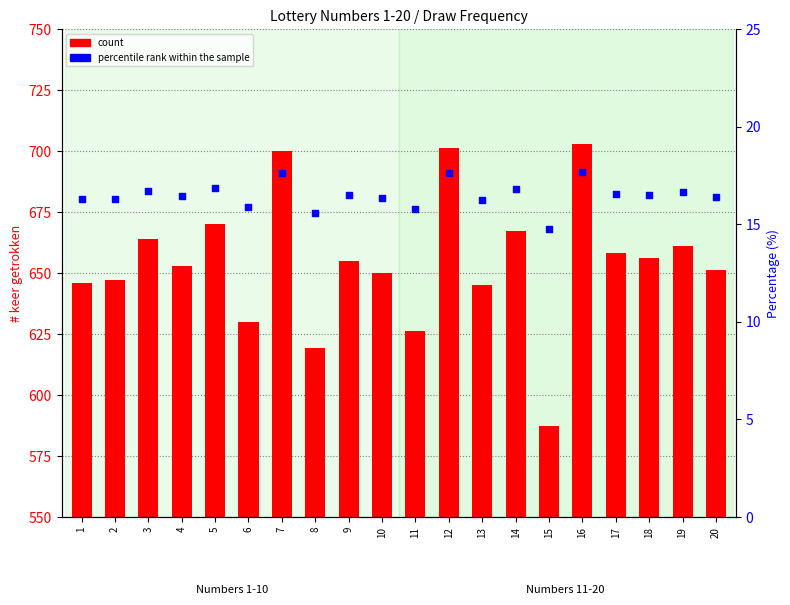

Which series has the largest Y range (max minus min)?

count